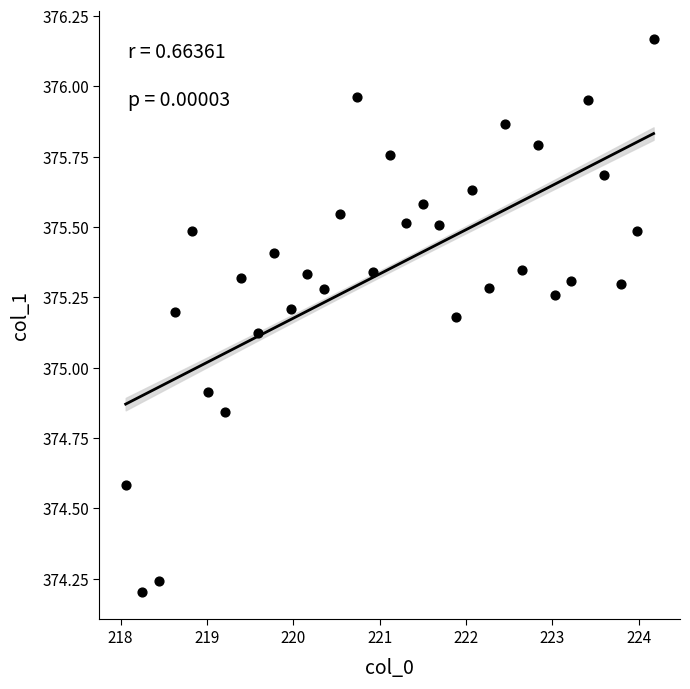

What is the range of Y values (max minus min)?

2.0